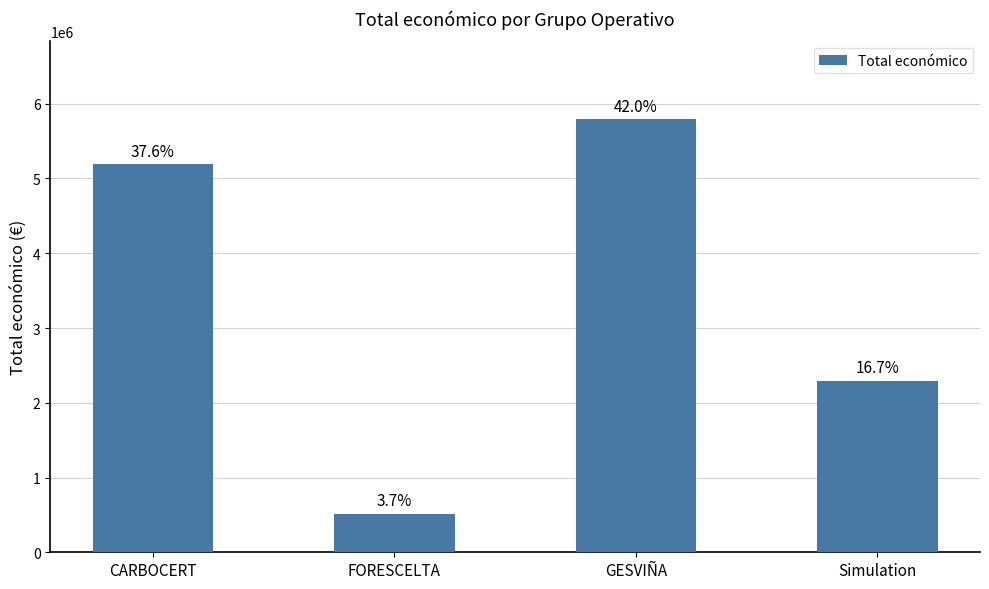

What is the change in value from CARBOCERT to Simulation?

-2891188